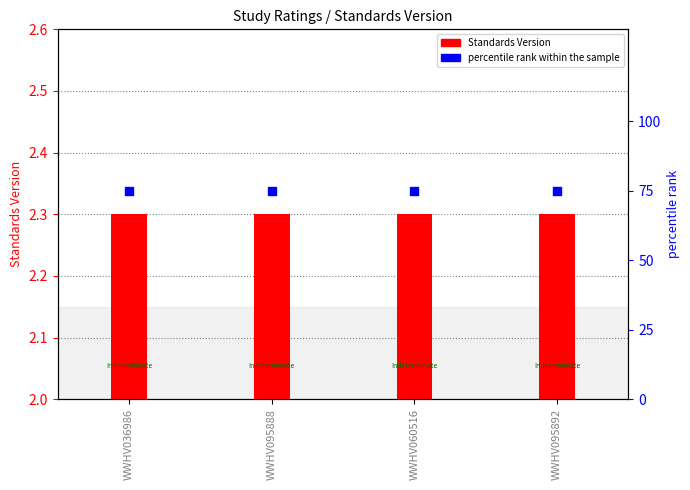

Which series has the largest total across all categories?

percentile rank within the sample